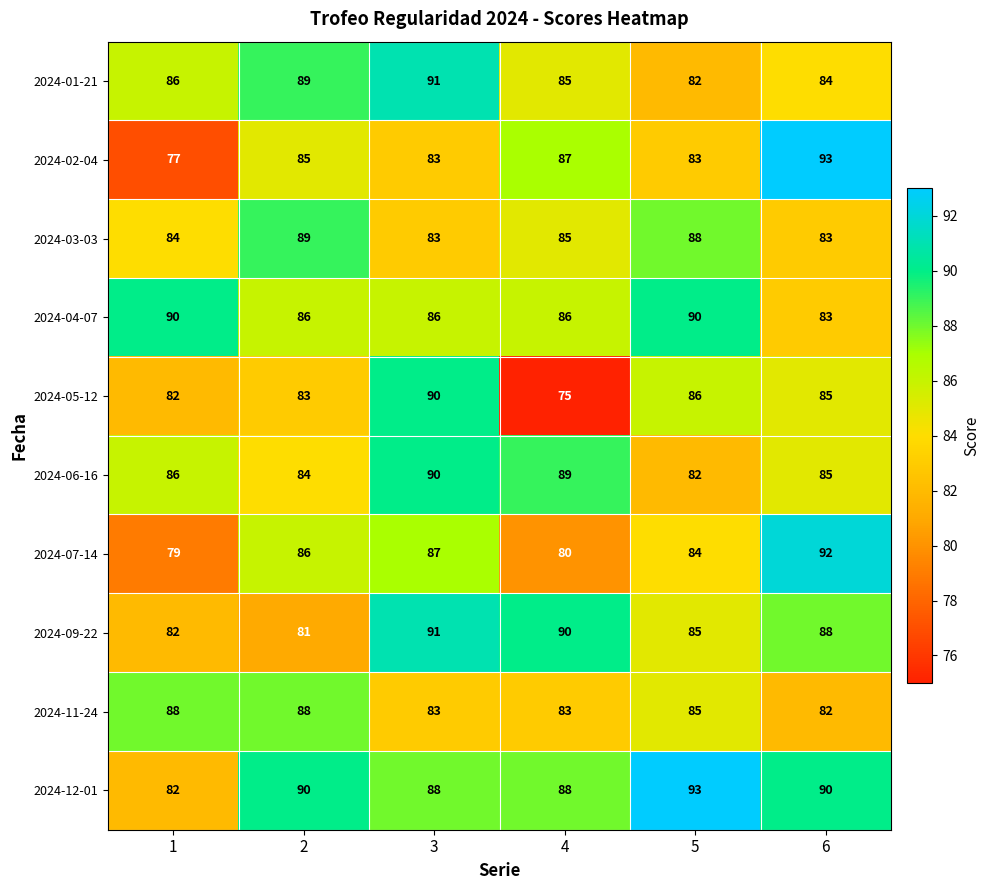

What value does the 2024-11-24 series have at 6?

82